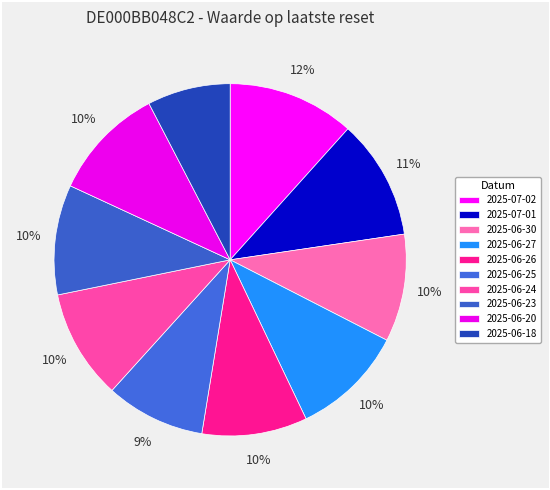

How many slices are in this pie chart?

10